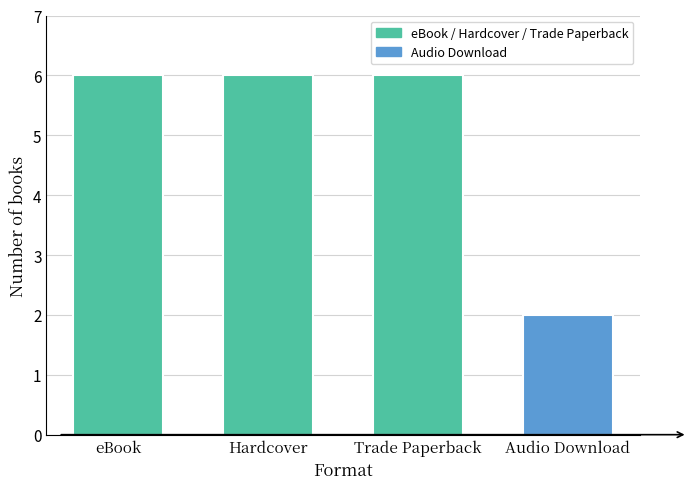

Reading left to right, list all the values displayed in this chart.

eBook=6	Hardcover=6	Trade Paperback=6	Audio Download=2